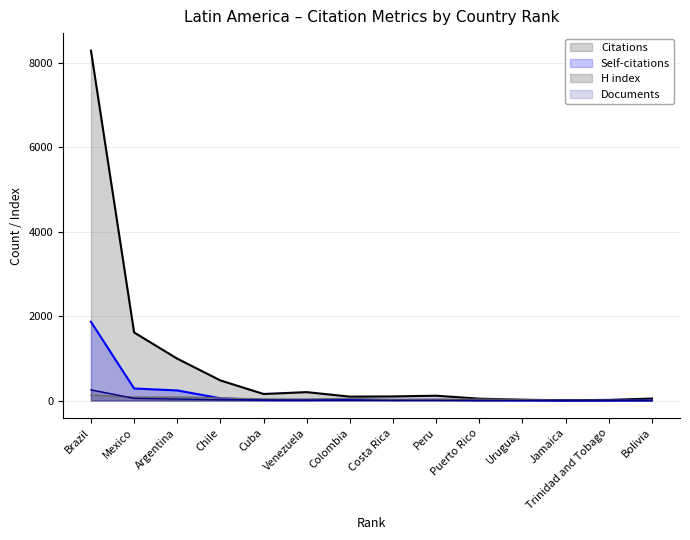

True or false: Self-citations has more than 1 points higher than both neighbors.

True